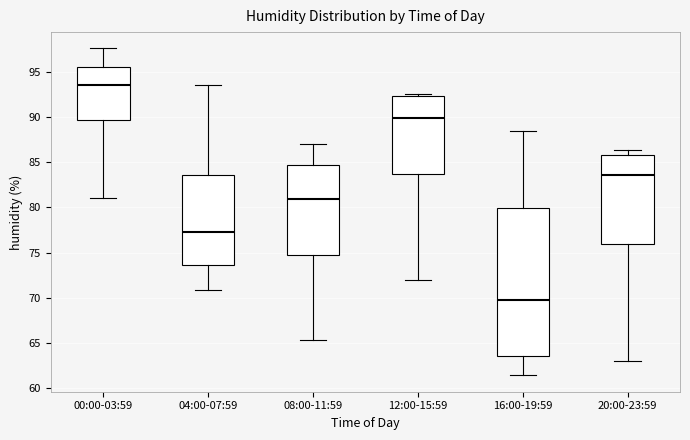

Reading left to right, read every box against the y-axis: the position of its median line, the range the box covers, and the ends of its whiskers. The values are not printed on the chart, so give them approximately, as read against the axis.

00:00-03:59: median 93.5, box 89.5 to 95.5, whiskers 81.0 to 97.5
04:00-07:59: median 77.5, box 73.5 to 83.5, whiskers 71.0 to 93.5
08:00-11:59: median 81.0, box 75.0 to 84.5, whiskers 65.5 to 87.0
12:00-15:59: median 90.0, box 83.5 to 92.5, whiskers 72.0 to 92.5 (just above the box's upper edge)
16:00-19:59: median 70.0, box 63.5 to 80.0, whiskers 61.5 to 88.5
20:00-23:59: median 83.5, box 76.0 to 86.0, whiskers 63.0 to 86.5